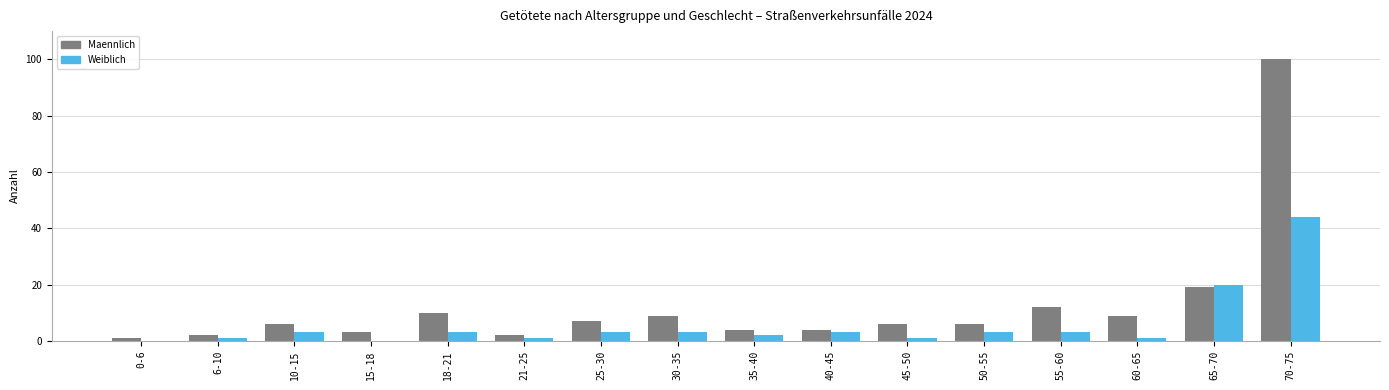

The Maennlich series shows 9 at 30-35. True or false?

True